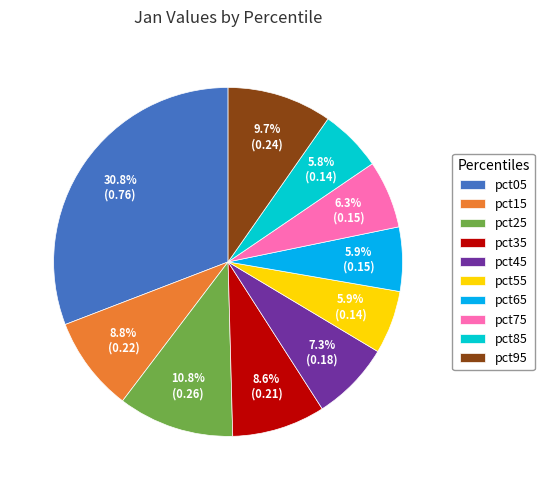

Which slice is the largest?

pct05